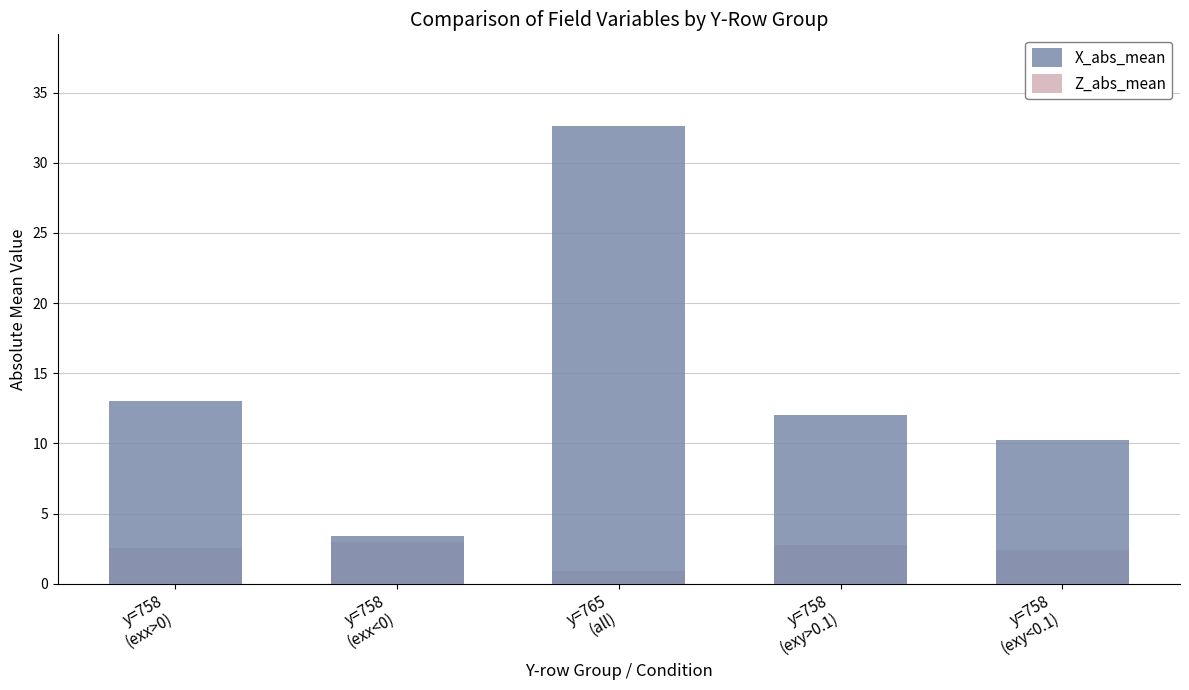

The X_abs_mean series shows 10.2 at y=758
(exy<0.1). True or false?

True